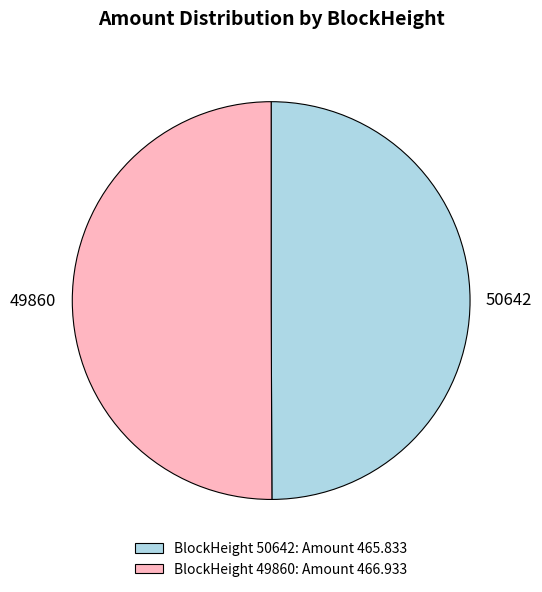

Approximately how many times larger is the value at 49860 compared to 50642?

1.0